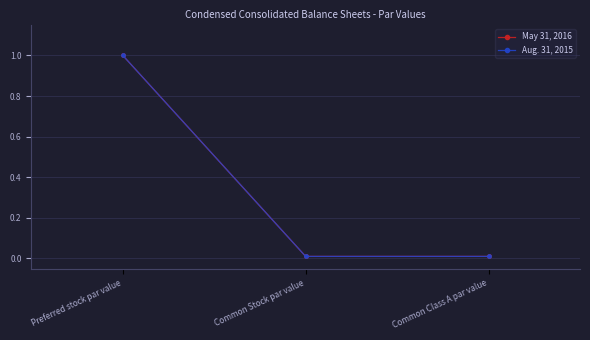

Reading left to right, extract all data points from this chart.

May 31, 2016: Preferred stock par value=1.0	Common Stock par value=0.0	Common Class A par value=0.0
Aug. 31, 2015: Preferred stock par value=1.0	Common Stock par value=0.0	Common Class A par value=0.0